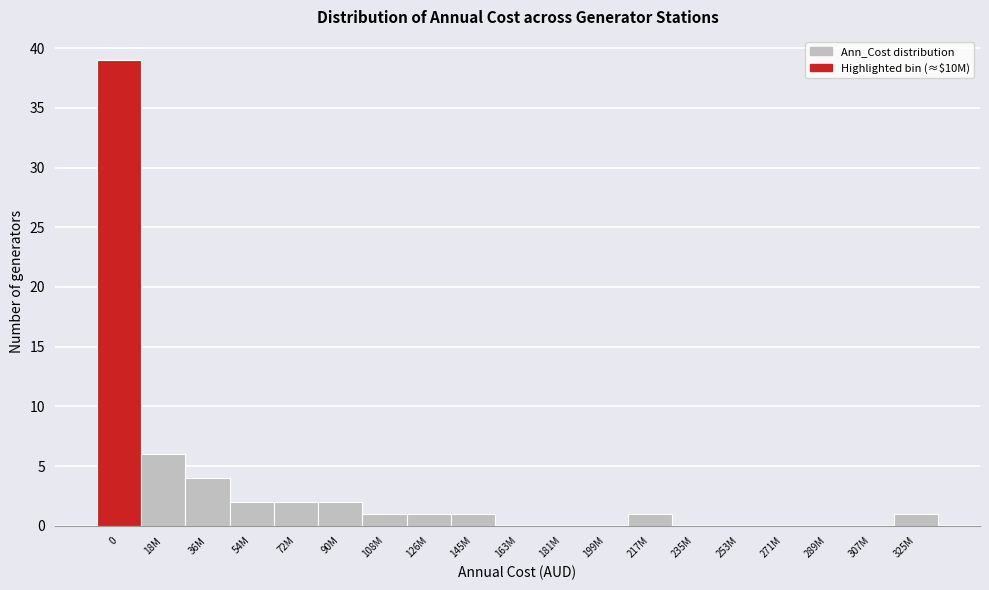

Reading left to right, transcribe all the data shown in this chart.

0=39	18M=6	36M=4	54M=2	72M=2	90M=2	108M=1	126M=1	145M=1	163M=0	181M=0	199M=0	217M=1	235M=0	253M=0	271M=0	289M=0	307M=0	325M=1